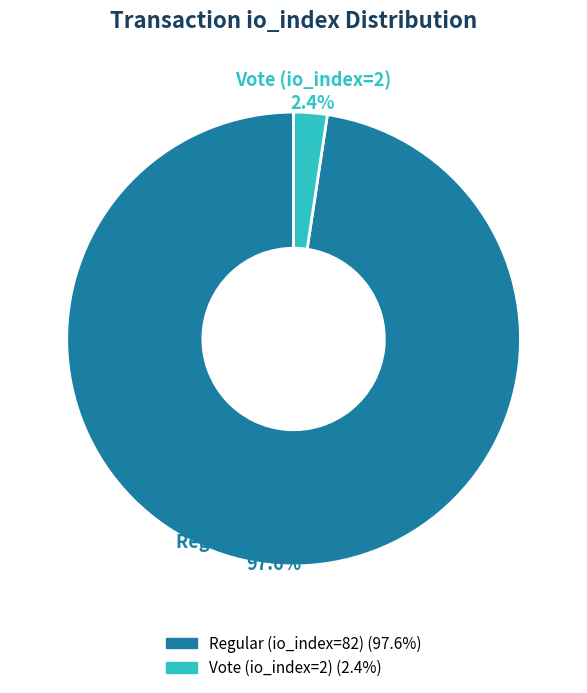

Rank the categories by value from highest to lowest.

Regular (io_index=82), Vote (io_index=2)